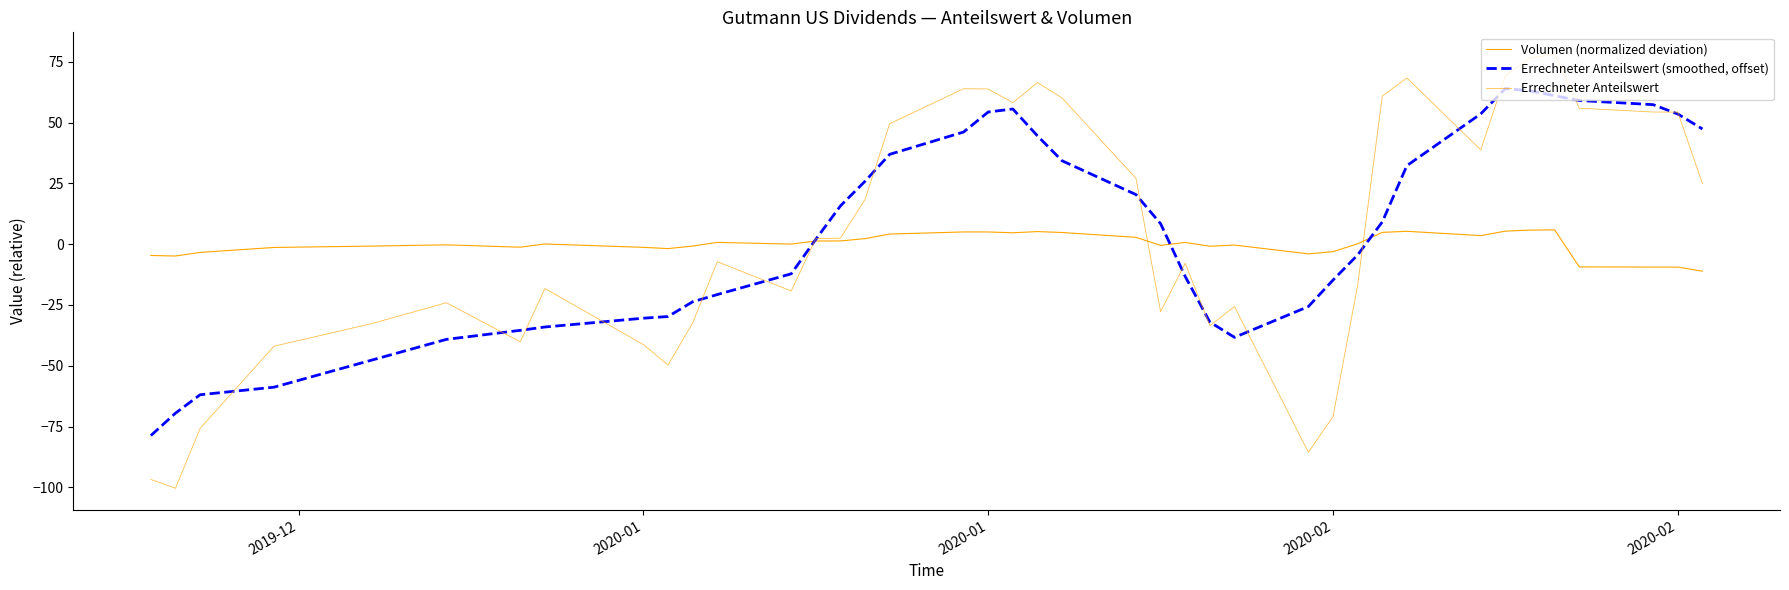

How many lines are shown in the chart?

3